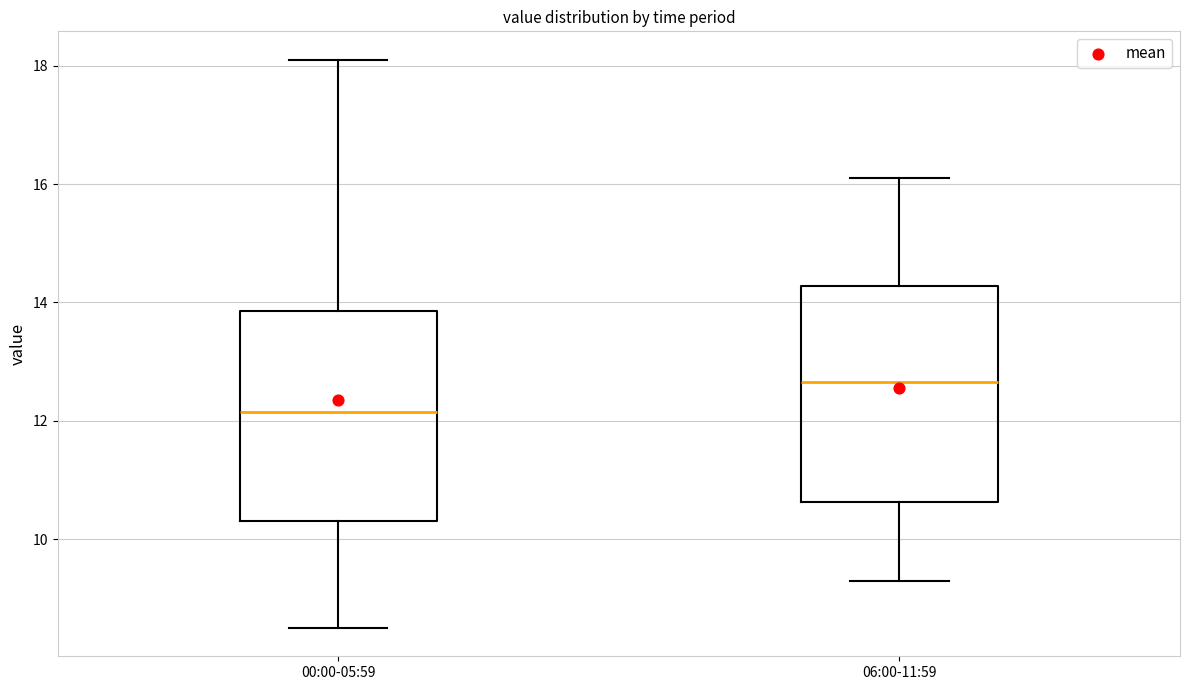

Which box has the lowest median line?

00:00-05:59